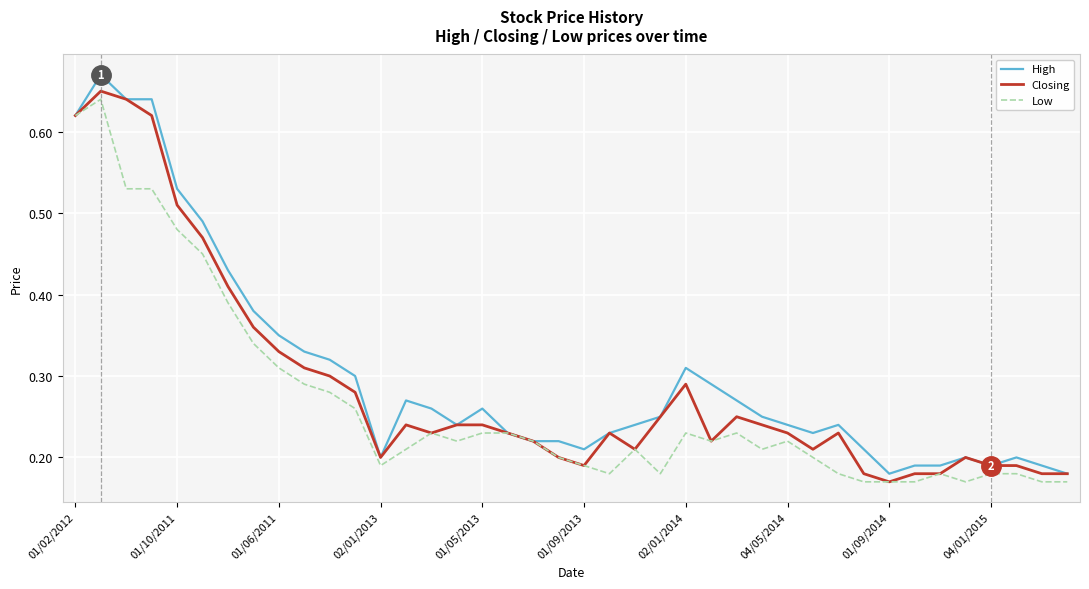

What are all the series names shown in the legend?

High, Closing, Low